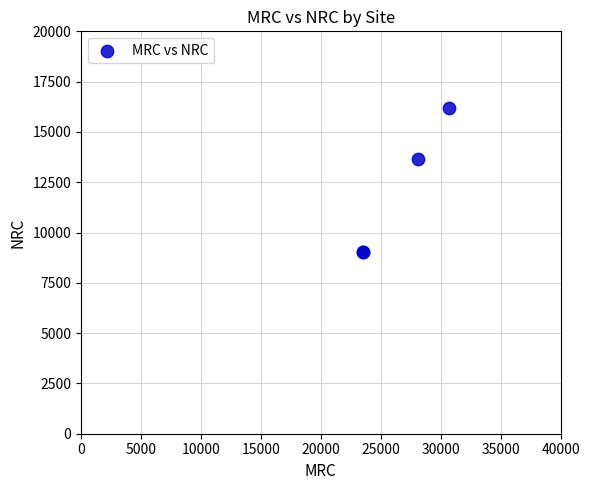

What Y value in the scatter plot is closest to 12611?

13667